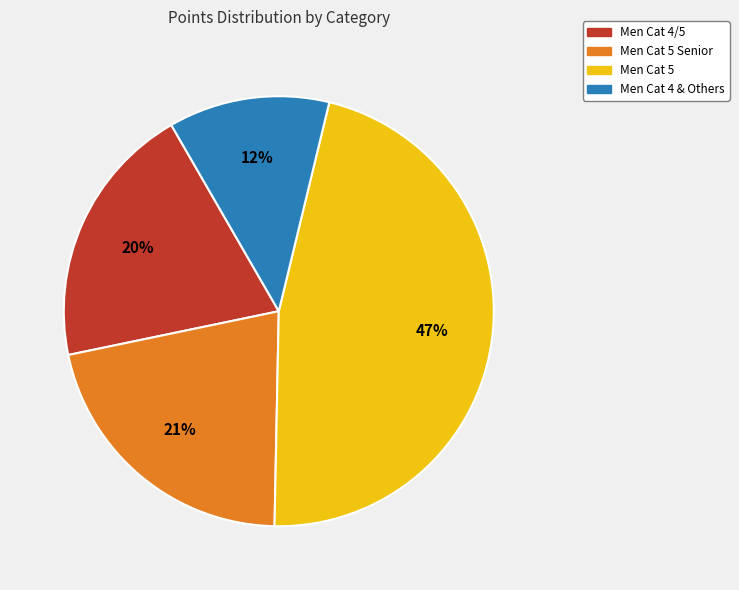

Does any single category account for the majority?

No